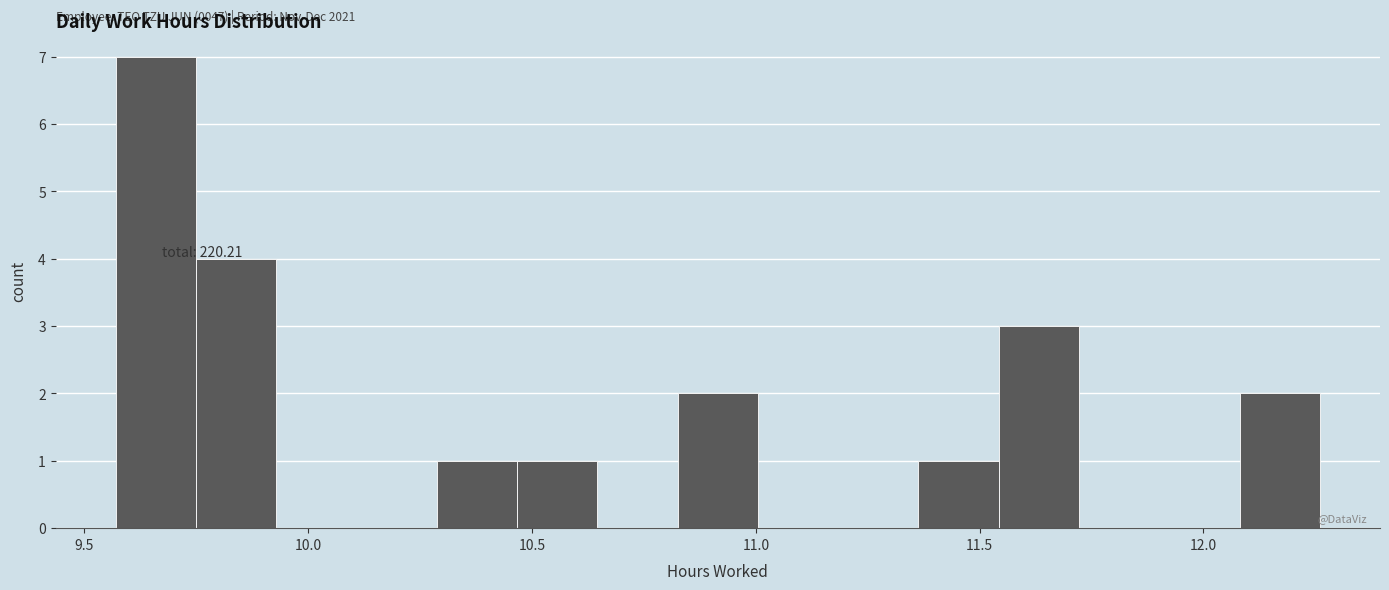

Around what value on the x-axis is the tallest bar? Give the approximate position of its centre, as read against the axis.

9.65